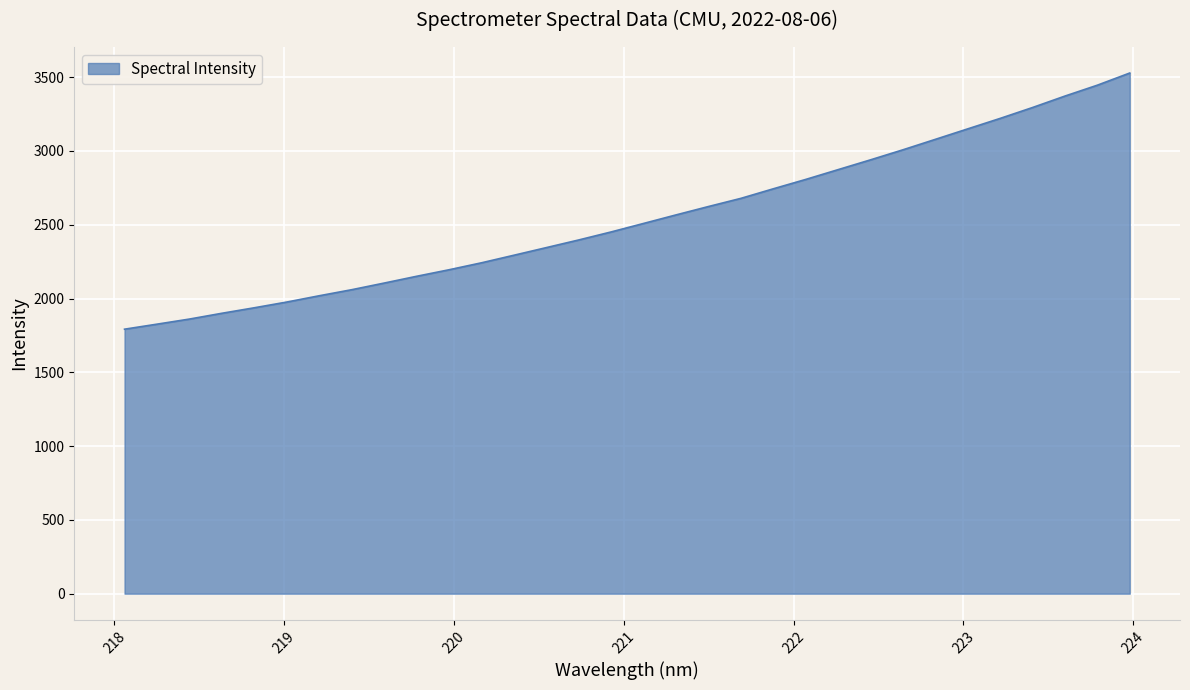

What is the difference between the maximum and minimum values?

1736.0